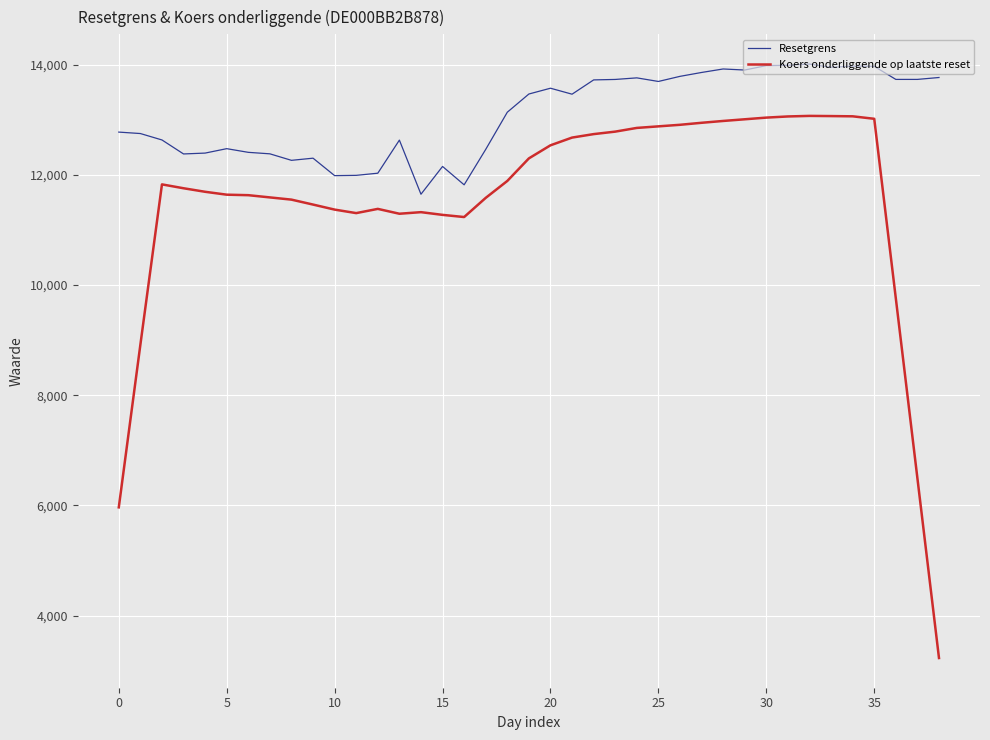

Which series has the widest spread of values?

Koers onderliggende op laatste reset